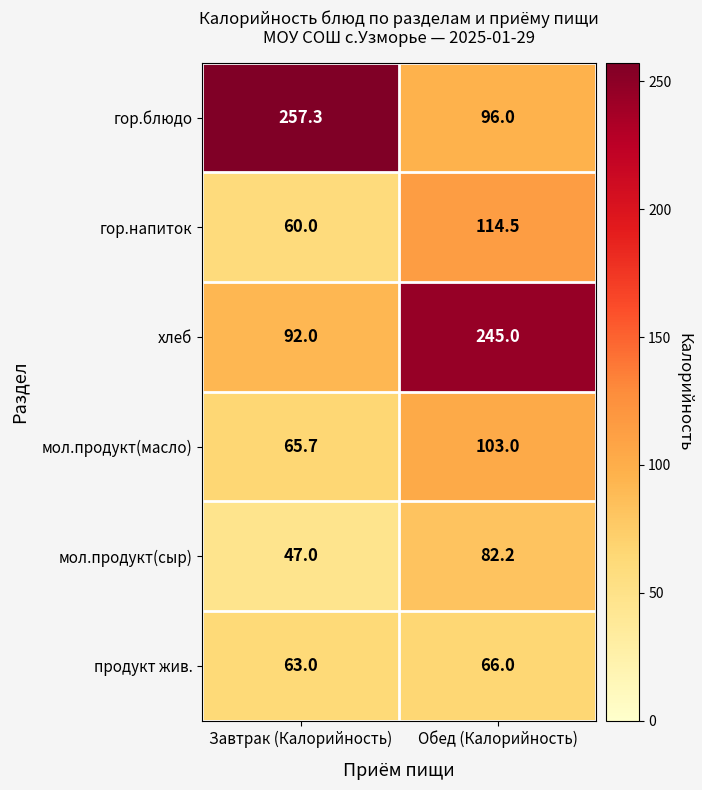

How many distinct data groups are displayed?

6